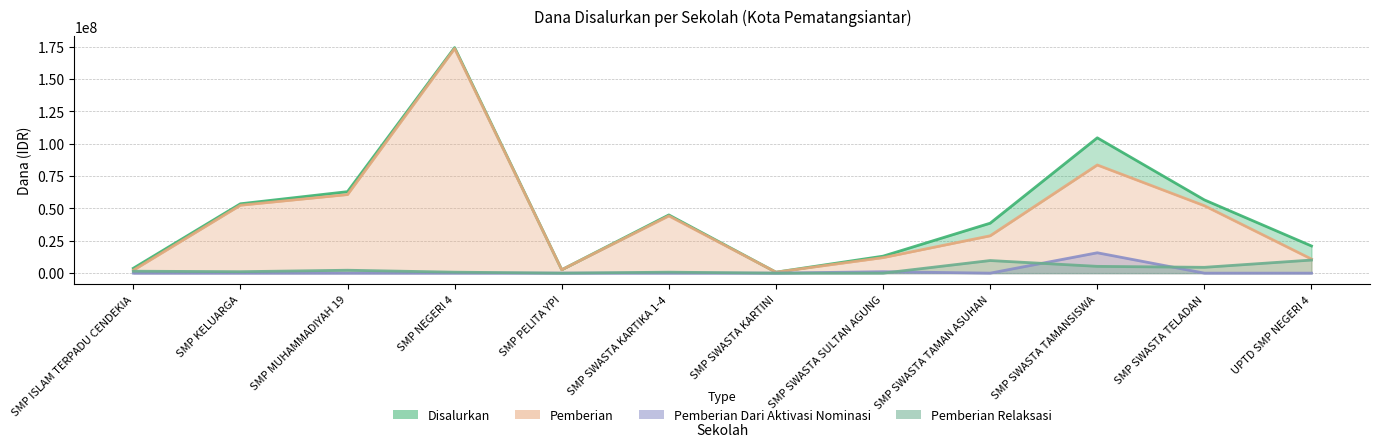

What is the label of the 11th point from the right?

SMP KELUARGA